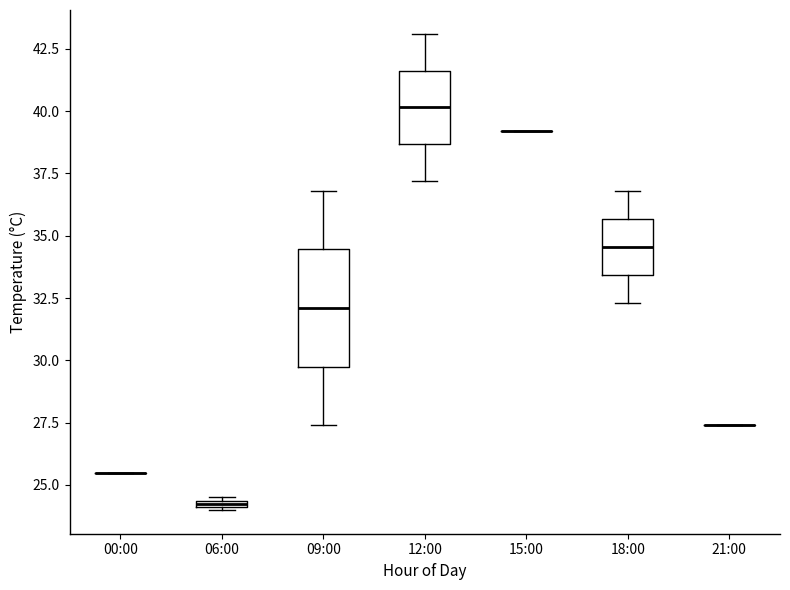

Where does the lower whisker of the box for 12:00 end on the y-axis? The values are not printed on the chart, so give them approximately, as read against the axis.

37.0